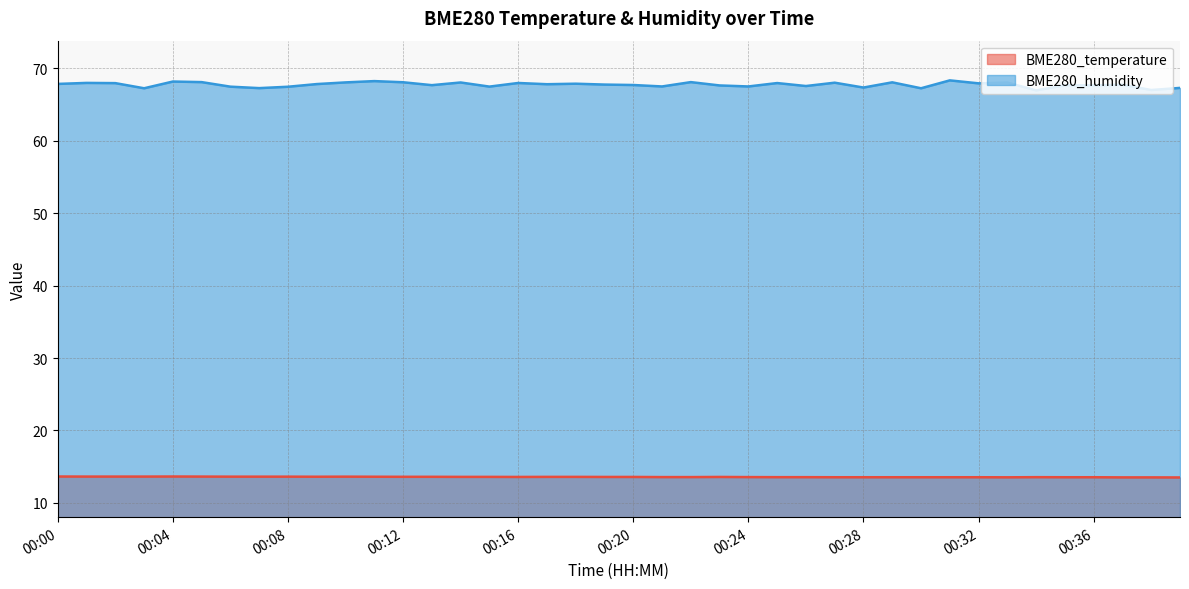

List the series in order of their peak value, highest first.

BME280_humidity, BME280_temperature